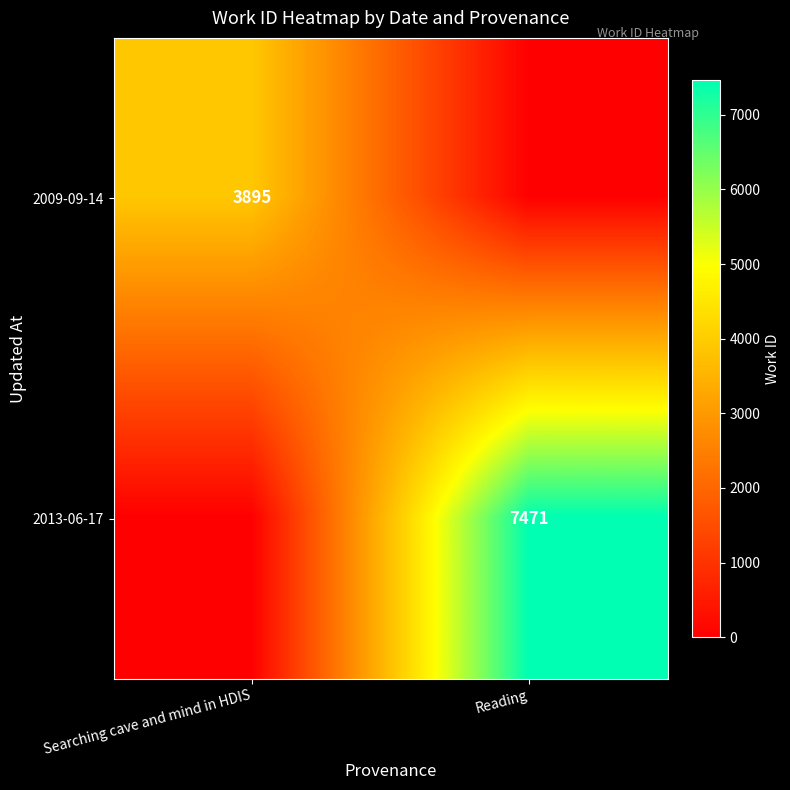

Between Reading and Searching cave and mind in HDIS, which is larger?

Searching cave and mind in HDIS